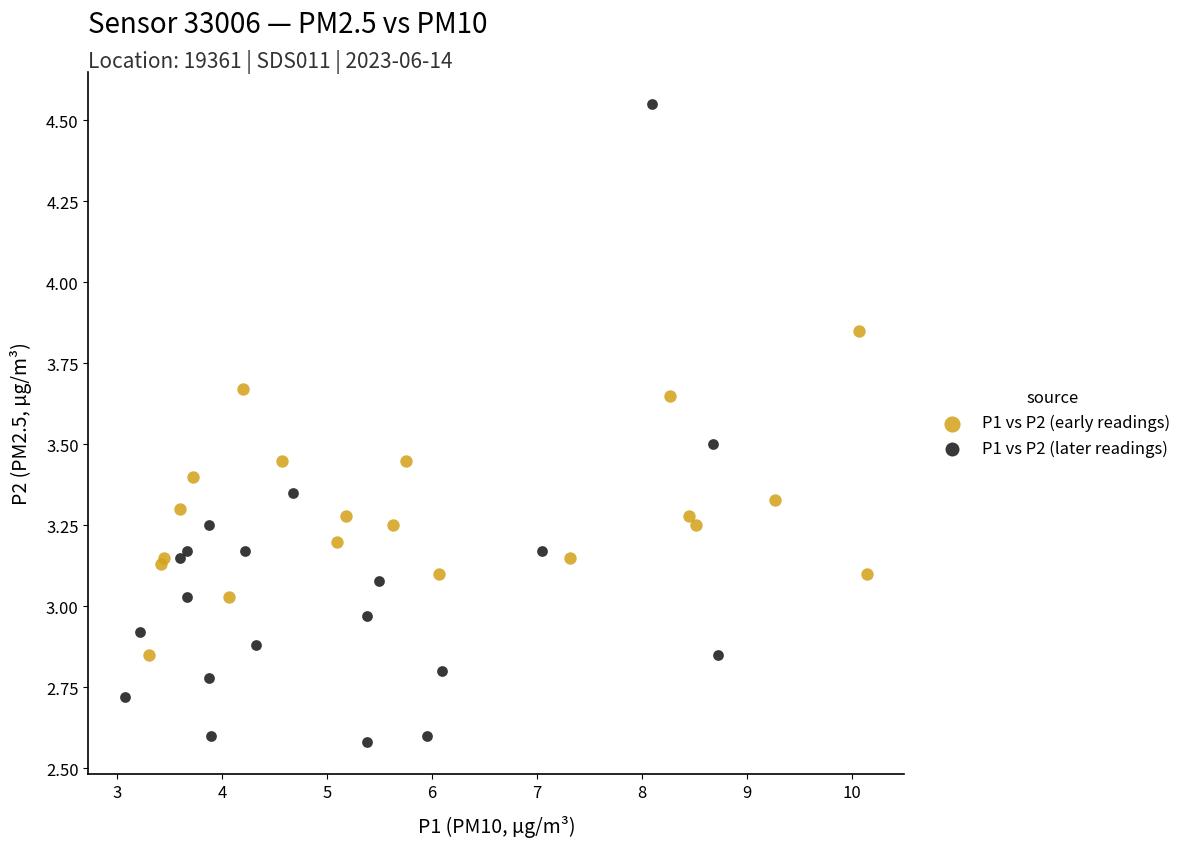

Which series contains the highest Y value?

P1 vs P2 (later readings)